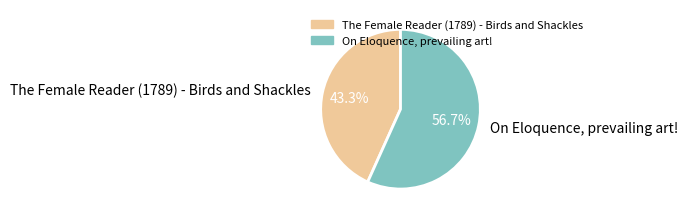

Which slice represents more than half of the pie?

On Eloquence, prevailing art!